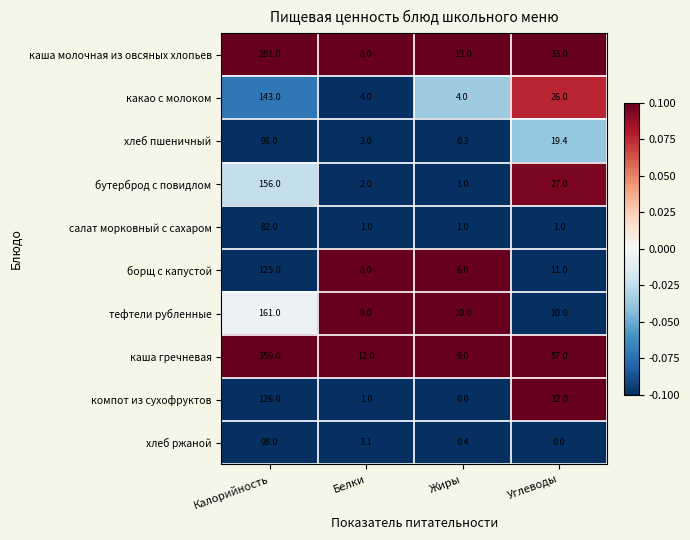

What is the difference between the maximum and second lowest values in the тефтели рубленные series?

151.0